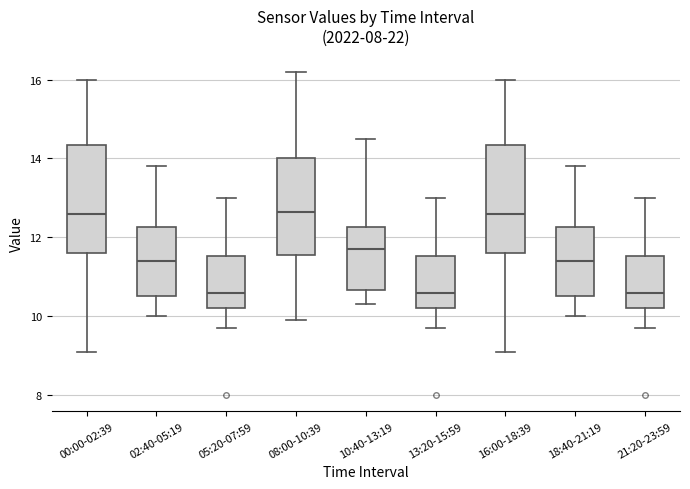

Reading left to right, transcribe this box plot: for each box, give where its median line is, the range the box spans, and where its two whiskers end, as read against the y-axis. The values are not printed on the chart, so give them approximately, as read against the axis.

00:00-02:39: median 12.6, box 11.6 to 14.4, whiskers 9.2 to 16.0
02:40-05:19: median 11.4, box 10.6 to 12.2, whiskers 10.0 to 13.8
05:20-07:59: median 10.6, box 10.2 to 11.6, whiskers 9.8 to 13.0
08:00-10:39: median 12.6, box 11.6 to 14.0, whiskers 10.0 to 16.2
10:40-13:19: median 11.8, box 10.6 to 12.2, whiskers 10.4 to 14.6
13:20-15:59: median 10.6, box 10.2 to 11.6, whiskers 9.8 to 13.0
16:00-18:39: median 12.6, box 11.6 to 14.4, whiskers 9.2 to 16.0
18:40-21:19: median 11.4, box 10.6 to 12.2, whiskers 10.0 to 13.8
21:20-23:59: median 10.6, box 10.2 to 11.6, whiskers 9.8 to 13.0